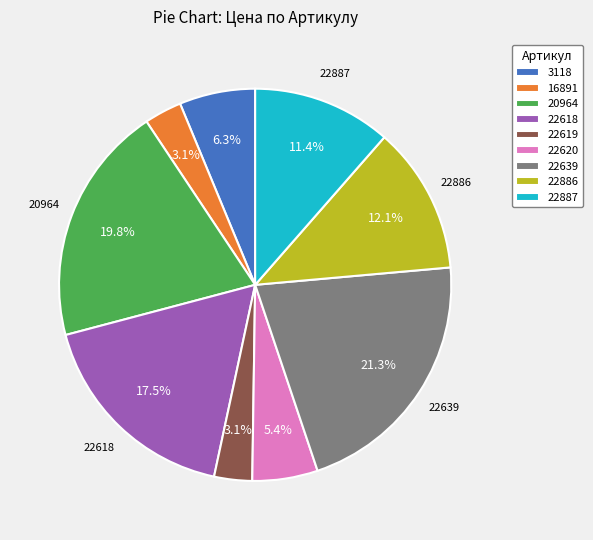

To the nearest percent, what is the average slice percentage?

11%